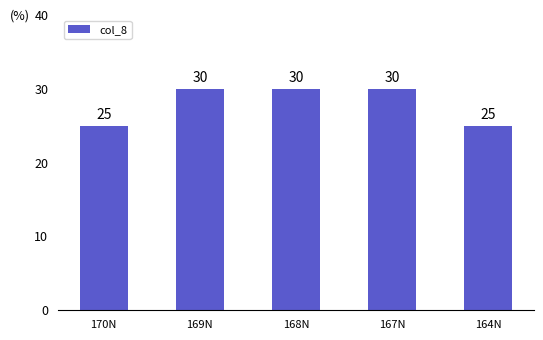

What is the value of the 5th bar from the left?

25